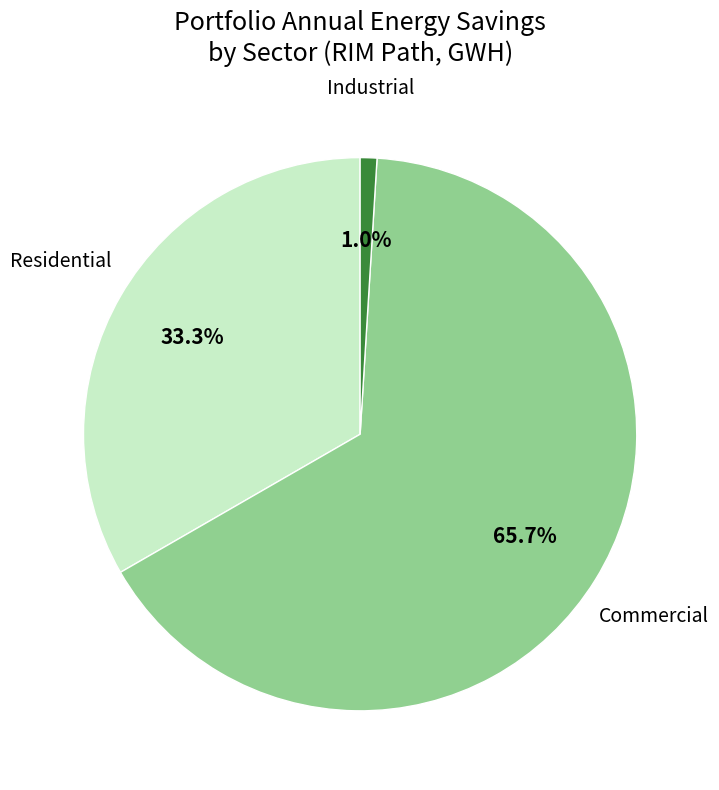

Does any single category account for the majority?

Yes